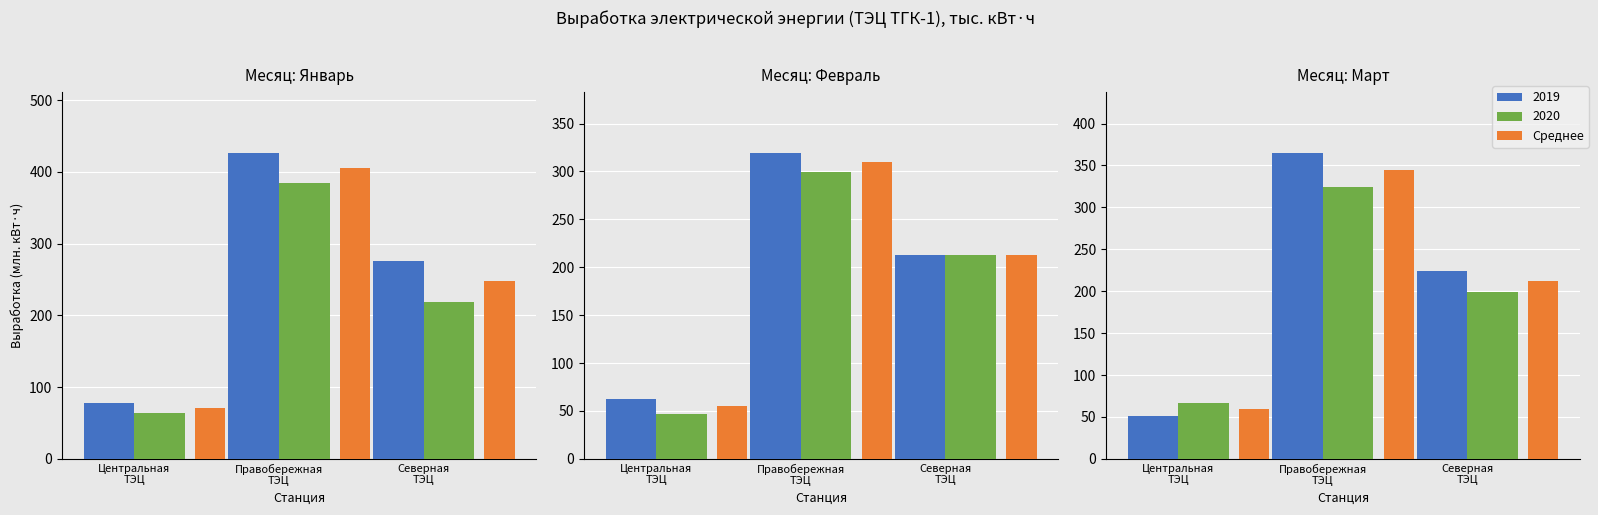

At which label does the data first exceed 211?

Северная ТЭЦ